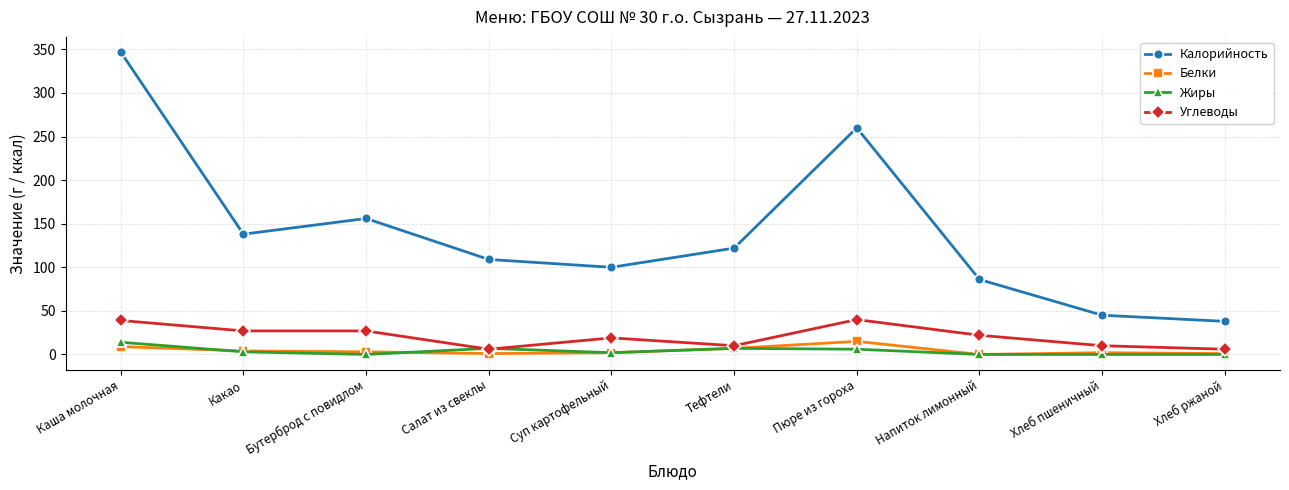

Which label corresponds to the largest value in the chart?

Каша молочная